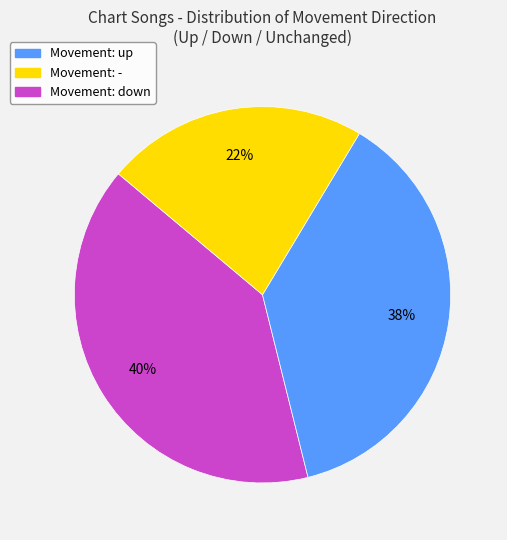

To the nearest percent, what is the average slice percentage?

33%